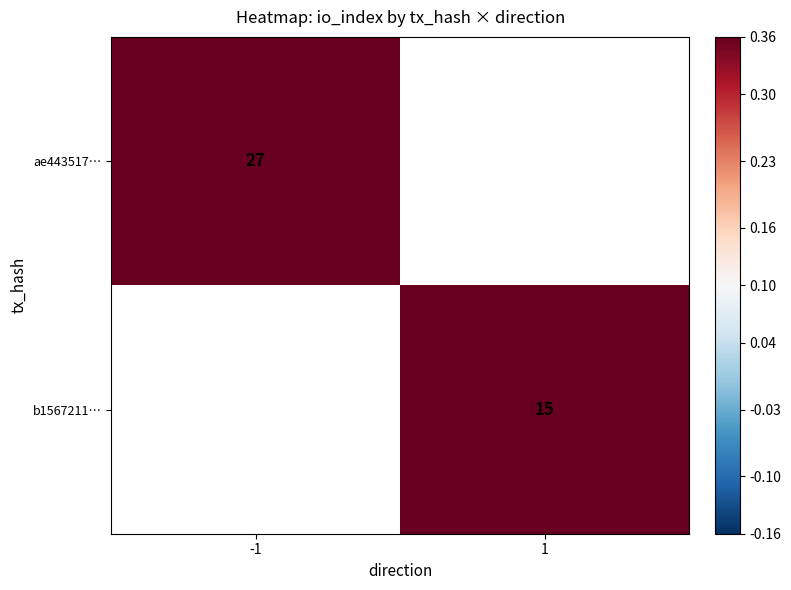

At how many categories does at least one series exceed 21?

1